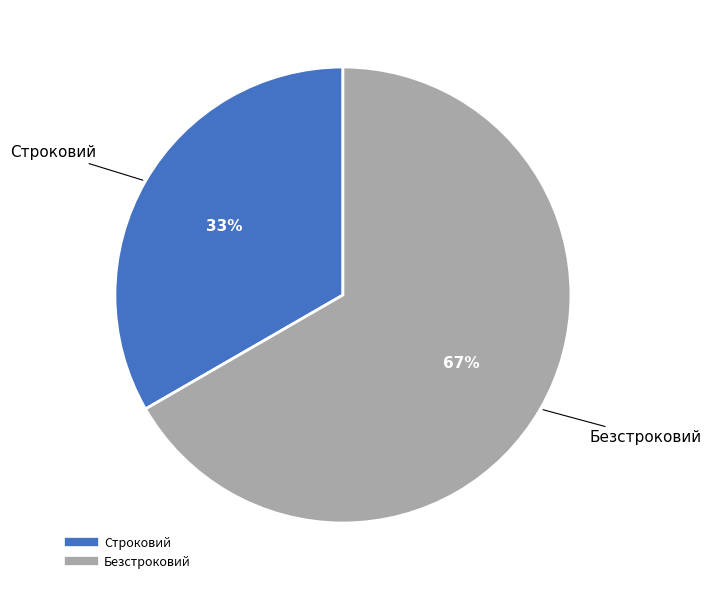

How many slices are in this pie chart?

2